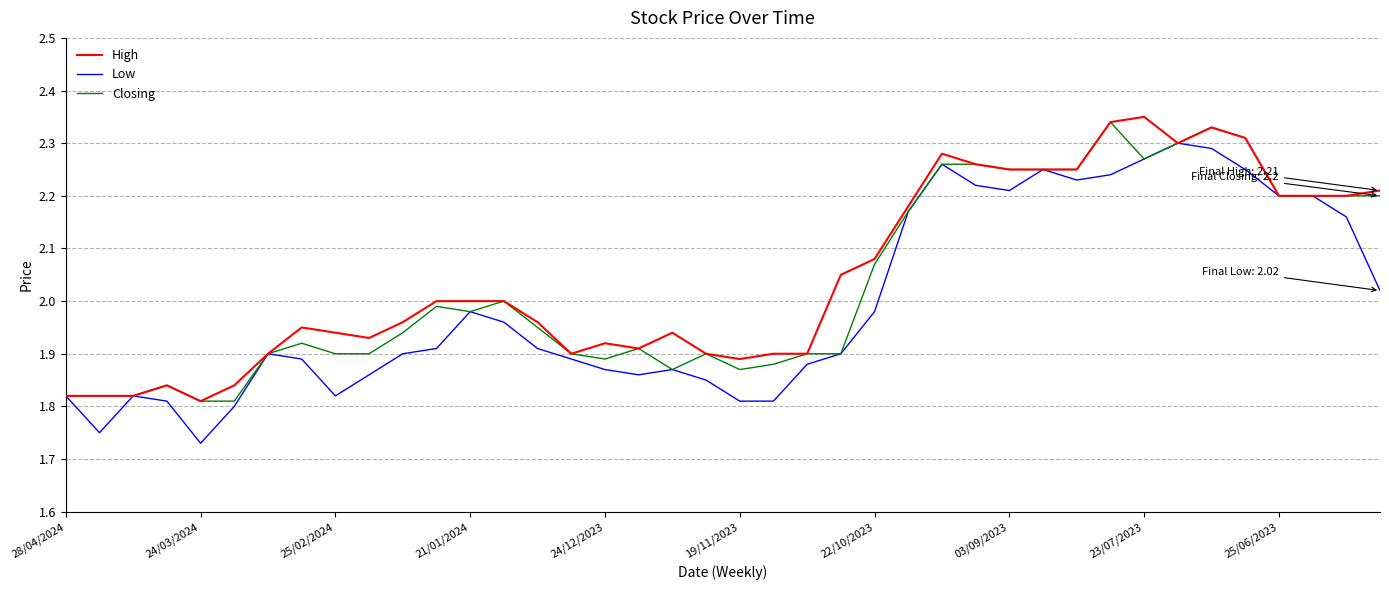

What are all the series names shown in the legend?

High, Low, Closing